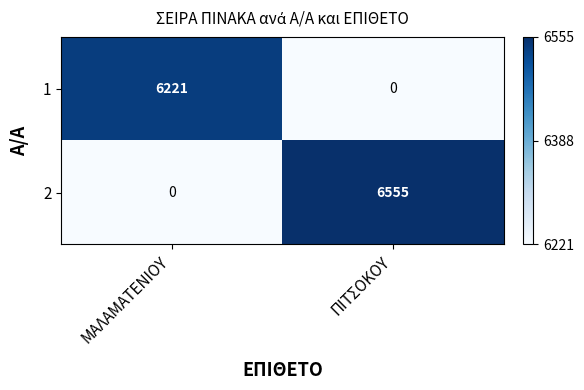

True or false: 2 has a value of 2260 at ΜΑΛΑΜΑΤΕΝΙΟΥ.

False